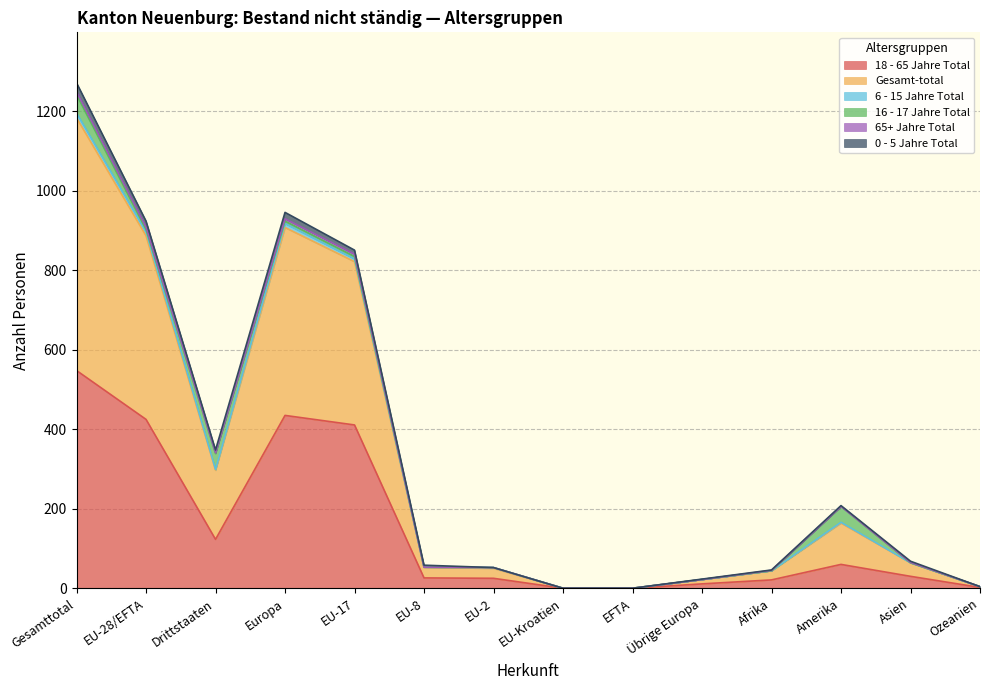

At which label does 18 - 65 Jahre Total reach its peak?

Gesamttotal